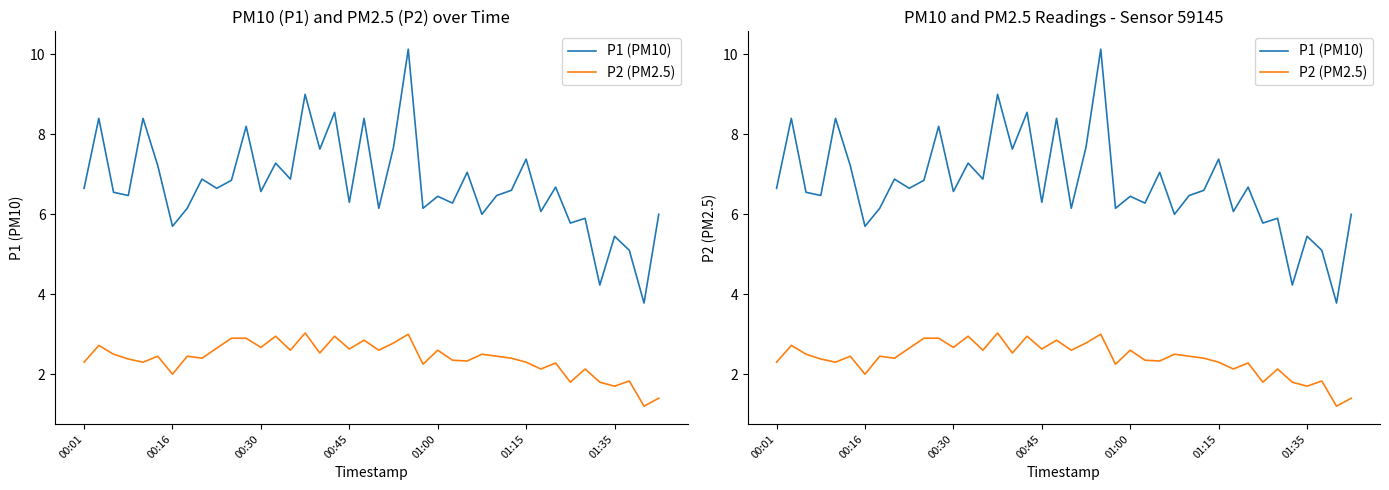

The value of P2 (PM2.5) at 00:01 is 2.3. True or false?

True